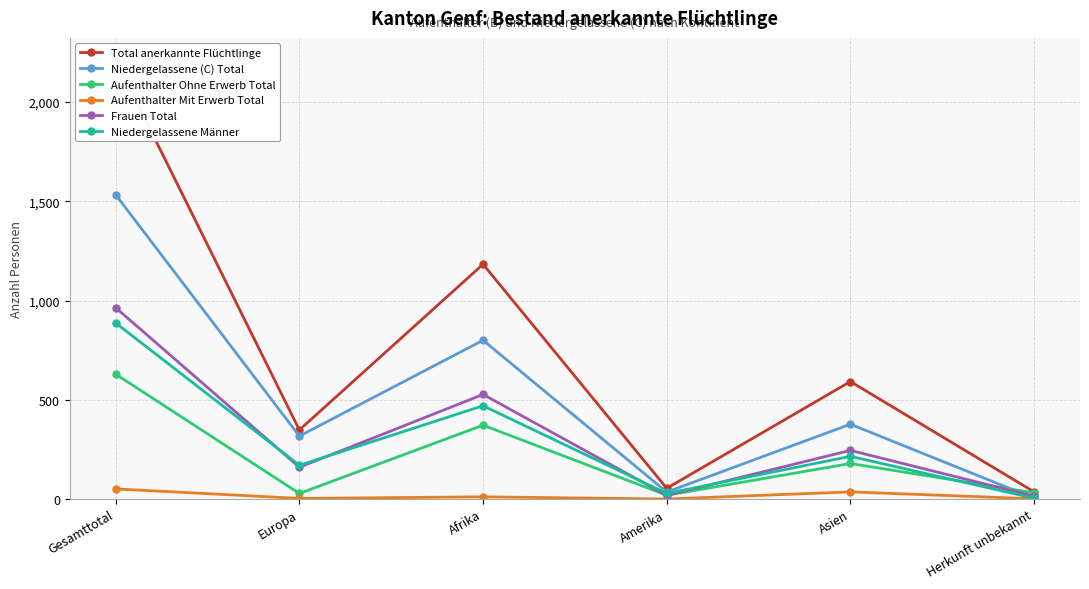

Which series has the largest total across all categories?

Total anerkannte Flüchtlinge